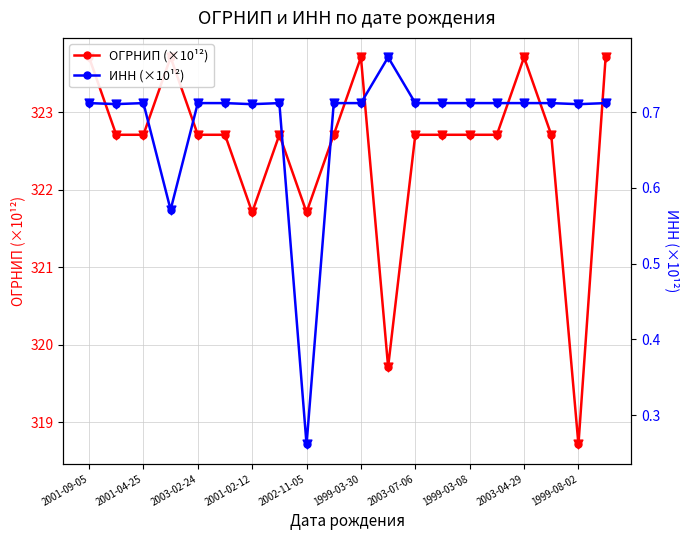

Which series contains the lowest Y value?

ИНН (×10¹²)